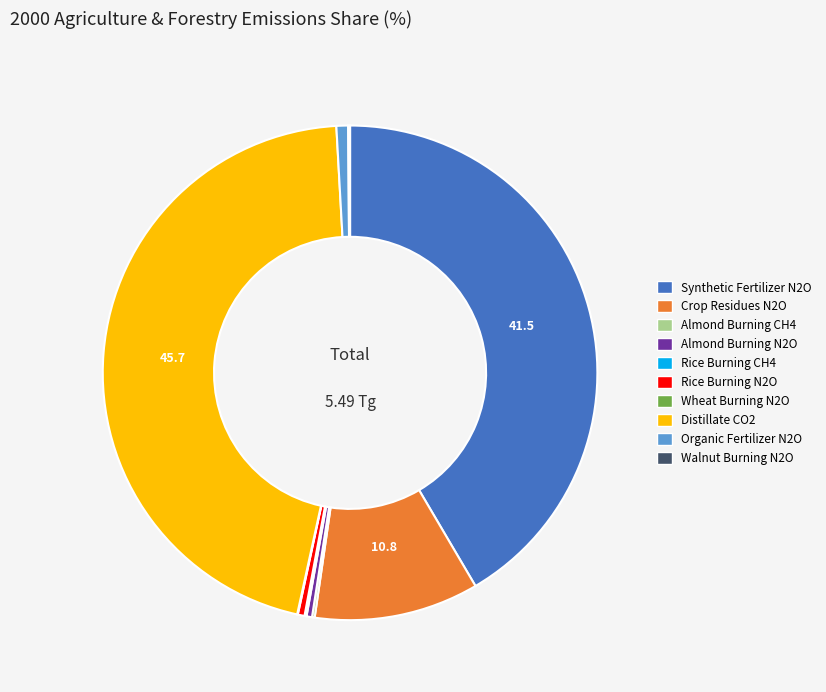

Is there a majority slice in this chart?

No